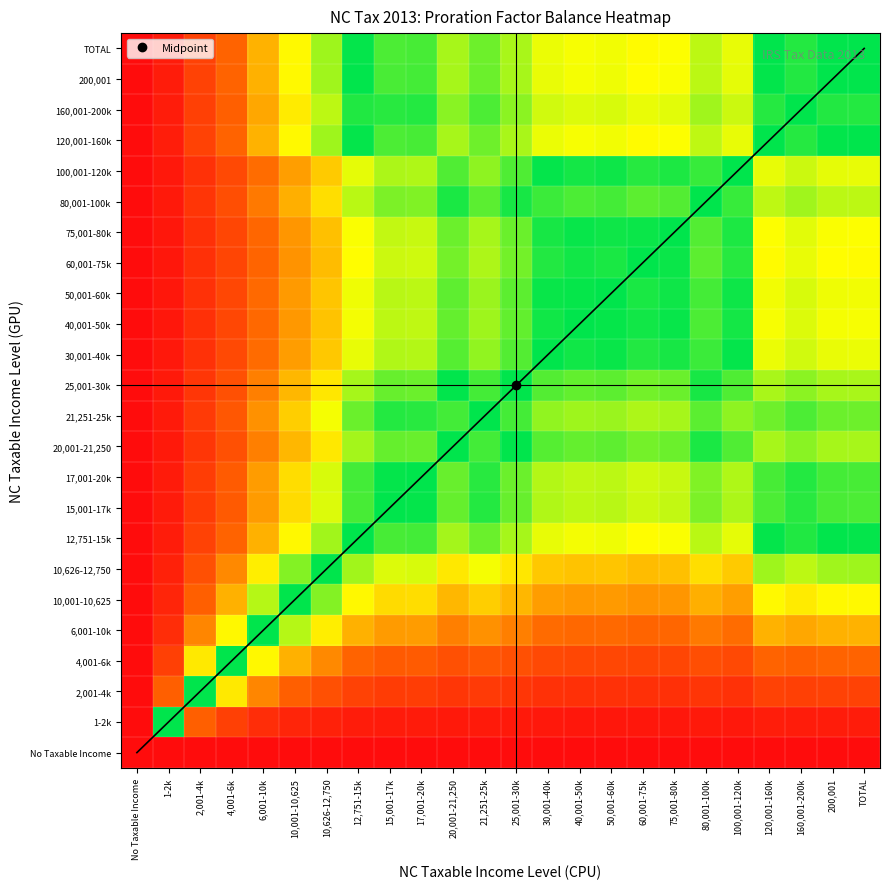

Reading left to right, what are all the values shown in this chart?

No Taxable Income: No Taxable Income=0.0	1-2k=0.0	2,001-4k=0.0	4,001-6k=0.0	6,001-10k=0.0	10,001-10,625=0.0	10,626-12,750=0.0	12,751-15k=0.0	15,001-17k=0.0	17,001-20k=0.0	20,001-21,250=0.0	21,251-25k=0.0	25,001-30k=0.0	30,001-40k=0.0	40,001-50k=0.0	50,001-60k=0.0	60,001-75k=0.0	75,001-80k=0.0	80,001-100k=0.0	100,001-120k=0.0	120,001-160k=0.0	160,001-200k=0.0	200,001=0.0	TOTAL=0.0
1-2k: No Taxable Income=0.0	1-2k=1.0	2,001-4k=0.3	4,001-6k=0.2	6,001-10k=0.1	10,001-10,625=0.1	10,626-12,750=0.1	12,751-15k=0.1	15,001-17k=0.1	17,001-20k=0.1	20,001-21,250=0.0	21,251-25k=0.1	25,001-30k=0.0	30,001-40k=0.0	40,001-50k=0.0	50,001-60k=0.0	60,001-75k=0.0	75,001-80k=0.0	80,001-100k=0.0	100,001-120k=0.0	120,001-160k=0.1	160,001-200k=0.1	200,001=0.1	TOTAL=0.1
2,001-4k: No Taxable Income=0.0	1-2k=0.3	2,001-4k=1.0	4,001-6k=0.6	6,001-10k=0.4	10,001-10,625=0.3	10,626-12,750=0.3	12,751-15k=0.2	15,001-17k=0.2	17,001-20k=0.2	20,001-21,250=0.2	21,251-25k=0.2	25,001-30k=0.2	30,001-40k=0.1	40,001-50k=0.1	50,001-60k=0.1	60,001-75k=0.1	75,001-80k=0.1	80,001-100k=0.2	100,001-120k=0.1	120,001-160k=0.2	160,001-200k=0.2	200,001=0.2	TOTAL=0.2
4,001-6k: No Taxable Income=0.0	1-2k=0.2	2,001-4k=0.6	4,001-6k=1.0	6,001-10k=0.7	10,001-10,625=0.5	10,626-12,750=0.4	12,751-15k=0.3	15,001-17k=0.3	17,001-20k=0.3	20,001-21,250=0.3	21,251-25k=0.3	25,001-30k=0.3	30,001-40k=0.2	40,001-50k=0.2	50,001-60k=0.2	60,001-75k=0.2	75,001-80k=0.2	80,001-100k=0.2	100,001-120k=0.2	120,001-160k=0.3	160,001-200k=0.3	200,001=0.3	TOTAL=0.3
6,001-10k: No Taxable Income=0.0	1-2k=0.1	2,001-4k=0.4	4,001-6k=0.7	6,001-10k=1.0	10,001-10,625=0.8	10,626-12,750=0.6	12,751-15k=0.5	15,001-17k=0.4	17,001-20k=0.5	20,001-21,250=0.4	21,251-25k=0.4	25,001-30k=0.4	30,001-40k=0.3	40,001-50k=0.3	50,001-60k=0.3	60,001-75k=0.3	75,001-80k=0.3	80,001-100k=0.4	100,001-120k=0.3	120,001-160k=0.5	160,001-200k=0.5	200,001=0.5	TOTAL=0.5
10,001-10,625: No Taxable Income=0.0	1-2k=0.1	2,001-4k=0.3	4,001-6k=0.5	6,001-10k=0.8	10,001-10,625=1.0	10,626-12,750=0.8	12,751-15k=0.7	15,001-17k=0.6	17,001-20k=0.6	20,001-21,250=0.5	21,251-25k=0.6	25,001-30k=0.5	30,001-40k=0.5	40,001-50k=0.4	50,001-60k=0.4	60,001-75k=0.4	75,001-80k=0.4	80,001-100k=0.5	100,001-120k=0.5	120,001-160k=0.7	160,001-200k=0.6	200,001=0.7	TOTAL=0.7
10,626-12,750: No Taxable Income=0.0	1-2k=0.1	2,001-4k=0.3	4,001-6k=0.4	6,001-10k=0.6	10,001-10,625=0.8	10,626-12,750=1.0	12,751-15k=0.8	15,001-17k=0.7	17,001-20k=0.7	20,001-21,250=0.6	21,251-25k=0.7	25,001-30k=0.6	30,001-40k=0.5	40,001-50k=0.5	50,001-60k=0.5	60,001-75k=0.5	75,001-80k=0.5	80,001-100k=0.6	100,001-120k=0.6	120,001-160k=0.8	160,001-200k=0.8	200,001=0.8	TOTAL=0.8
12,751-15k: No Taxable Income=0.0	1-2k=0.1	2,001-4k=0.2	4,001-6k=0.3	6,001-10k=0.5	10,001-10,625=0.7	10,626-12,750=0.8	12,751-15k=1.0	15,001-17k=0.9	17,001-20k=0.9	20,001-21,250=0.8	21,251-25k=0.9	25,001-30k=0.8	30,001-40k=0.7	40,001-50k=0.7	50,001-60k=0.7	60,001-75k=0.7	75,001-80k=0.7	80,001-100k=0.8	100,001-120k=0.7	120,001-160k=1.0	160,001-200k=1.0	200,001=1.0	TOTAL=1.0
15,001-17k: No Taxable Income=0.0	1-2k=0.1	2,001-4k=0.2	4,001-6k=0.3	6,001-10k=0.4	10,001-10,625=0.6	10,626-12,750=0.7	12,751-15k=0.9	15,001-17k=1.0	17,001-20k=1.0	20,001-21,250=0.9	21,251-25k=1.0	25,001-30k=0.9	30,001-40k=0.8	40,001-50k=0.8	50,001-60k=0.8	60,001-75k=0.7	75,001-80k=0.7	80,001-100k=0.8	100,001-120k=0.8	120,001-160k=0.9	160,001-200k=0.9	200,001=0.9	TOTAL=0.9
17,001-20k: No Taxable Income=0.0	1-2k=0.1	2,001-4k=0.2	4,001-6k=0.3	6,001-10k=0.5	10,001-10,625=0.6	10,626-12,750=0.7	12,751-15k=0.9	15,001-17k=1.0	17,001-20k=1.0	20,001-21,250=0.9	21,251-25k=0.9	25,001-30k=0.9	30,001-40k=0.8	40,001-50k=0.7	50,001-60k=0.8	60,001-75k=0.7	75,001-80k=0.7	80,001-100k=0.8	100,001-120k=0.8	120,001-160k=0.9	160,001-200k=1.0	200,001=0.9	TOTAL=0.9
20,001-21,250: No Taxable Income=0.0	1-2k=0.0	2,001-4k=0.2	4,001-6k=0.3	6,001-10k=0.4	10,001-10,625=0.5	10,626-12,750=0.6	12,751-15k=0.8	15,001-17k=0.9	17,001-20k=0.9	20,001-21,250=1.0	21,251-25k=0.9	25,001-30k=1.0	30,001-40k=0.9	40,001-50k=0.9	50,001-60k=0.9	60,001-75k=0.8	75,001-80k=0.9	80,001-100k=1.0	100,001-120k=0.9	120,001-160k=0.8	160,001-200k=0.8	200,001=0.8	TOTAL=0.8
21,251-25k: No Taxable Income=0.0	1-2k=0.1	2,001-4k=0.2	4,001-6k=0.3	6,001-10k=0.4	10,001-10,625=0.6	10,626-12,750=0.7	12,751-15k=0.9	15,001-17k=1.0	17,001-20k=0.9	20,001-21,250=0.9	21,251-25k=1.0	25,001-30k=0.9	30,001-40k=0.8	40,001-50k=0.8	50,001-60k=0.8	60,001-75k=0.8	75,001-80k=0.8	80,001-100k=0.9	100,001-120k=0.8	120,001-160k=0.9	160,001-200k=0.9	200,001=0.9	TOTAL=0.9
25,001-30k: No Taxable Income=0.0	1-2k=0.0	2,001-4k=0.2	4,001-6k=0.3	6,001-10k=0.4	10,001-10,625=0.5	10,626-12,750=0.6	12,751-15k=0.8	15,001-17k=0.9	17,001-20k=0.9	20,001-21,250=1.0	21,251-25k=0.9	25,001-30k=1.0	30,001-40k=0.9	40,001-50k=0.9	50,001-60k=0.9	60,001-75k=0.8	75,001-80k=0.9	80,001-100k=1.0	100,001-120k=0.9	120,001-160k=0.8	160,001-200k=0.8	200,001=0.8	TOTAL=0.8
30,001-40k: No Taxable Income=0.0	1-2k=0.0	2,001-4k=0.1	4,001-6k=0.2	6,001-10k=0.3	10,001-10,625=0.5	10,626-12,750=0.5	12,751-15k=0.7	15,001-17k=0.8	17,001-20k=0.8	20,001-21,250=0.9	21,251-25k=0.8	25,001-30k=0.9	30,001-40k=1.0	40,001-50k=1.0	50,001-60k=1.0	60,001-75k=1.0	75,001-80k=1.0	80,001-100k=0.9	100,001-120k=1.0	120,001-160k=0.7	160,001-200k=0.7	200,001=0.7	TOTAL=0.7
40,001-50k: No Taxable Income=0.0	1-2k=0.0	2,001-4k=0.1	4,001-6k=0.2	6,001-10k=0.3	10,001-10,625=0.4	10,626-12,750=0.5	12,751-15k=0.7	15,001-17k=0.8	17,001-20k=0.7	20,001-21,250=0.9	21,251-25k=0.8	25,001-30k=0.9	30,001-40k=1.0	40,001-50k=1.0	50,001-60k=1.0	60,001-75k=1.0	75,001-80k=1.0	80,001-100k=0.9	100,001-120k=1.0	120,001-160k=0.7	160,001-200k=0.7	200,001=0.7	TOTAL=0.7
50,001-60k: No Taxable Income=0.0	1-2k=0.0	2,001-4k=0.1	4,001-6k=0.2	6,001-10k=0.3	10,001-10,625=0.4	10,626-12,750=0.5	12,751-15k=0.7	15,001-17k=0.8	17,001-20k=0.8	20,001-21,250=0.9	21,251-25k=0.8	25,001-30k=0.9	30,001-40k=1.0	40,001-50k=1.0	50,001-60k=1.0	60,001-75k=1.0	75,001-80k=1.0	80,001-100k=0.9	100,001-120k=1.0	120,001-160k=0.7	160,001-200k=0.7	200,001=0.7	TOTAL=0.7
60,001-75k: No Taxable Income=0.0	1-2k=0.0	2,001-4k=0.1	4,001-6k=0.2	6,001-10k=0.3	10,001-10,625=0.4	10,626-12,750=0.5	12,751-15k=0.7	15,001-17k=0.7	17,001-20k=0.7	20,001-21,250=0.8	21,251-25k=0.8	25,001-30k=0.8	30,001-40k=1.0	40,001-50k=1.0	50,001-60k=1.0	60,001-75k=1.0	75,001-80k=1.0	80,001-100k=0.9	100,001-120k=0.9	120,001-160k=0.7	160,001-200k=0.7	200,001=0.7	TOTAL=0.7
75,001-80k: No Taxable Income=0.0	1-2k=0.0	2,001-4k=0.1	4,001-6k=0.2	6,001-10k=0.3	10,001-10,625=0.4	10,626-12,750=0.5	12,751-15k=0.7	15,001-17k=0.7	17,001-20k=0.7	20,001-21,250=0.9	21,251-25k=0.8	25,001-30k=0.9	30,001-40k=1.0	40,001-50k=1.0	50,001-60k=1.0	60,001-75k=1.0	75,001-80k=1.0	80,001-100k=0.9	100,001-120k=1.0	120,001-160k=0.7	160,001-200k=0.7	200,001=0.7	TOTAL=0.7
80,001-100k: No Taxable Income=0.0	1-2k=0.0	2,001-4k=0.2	4,001-6k=0.2	6,001-10k=0.4	10,001-10,625=0.5	10,626-12,750=0.6	12,751-15k=0.8	15,001-17k=0.8	17,001-20k=0.8	20,001-21,250=1.0	21,251-25k=0.9	25,001-30k=1.0	30,001-40k=0.9	40,001-50k=0.9	50,001-60k=0.9	60,001-75k=0.9	75,001-80k=0.9	80,001-100k=1.0	100,001-120k=0.9	120,001-160k=0.8	160,001-200k=0.8	200,001=0.8	TOTAL=0.8
100,001-120k: No Taxable Income=0.0	1-2k=0.0	2,001-4k=0.1	4,001-6k=0.2	6,001-10k=0.3	10,001-10,625=0.5	10,626-12,750=0.6	12,751-15k=0.7	15,001-17k=0.8	17,001-20k=0.8	20,001-21,250=0.9	21,251-25k=0.8	25,001-30k=0.9	30,001-40k=1.0	40,001-50k=1.0	50,001-60k=1.0	60,001-75k=0.9	75,001-80k=1.0	80,001-100k=0.9	100,001-120k=1.0	120,001-160k=0.7	160,001-200k=0.7	200,001=0.7	TOTAL=0.7
120,001-160k: No Taxable Income=0.0	1-2k=0.1	2,001-4k=0.2	4,001-6k=0.3	6,001-10k=0.5	10,001-10,625=0.7	10,626-12,750=0.8	12,751-15k=1.0	15,001-17k=0.9	17,001-20k=0.9	20,001-21,250=0.8	21,251-25k=0.9	25,001-30k=0.8	30,001-40k=0.7	40,001-50k=0.7	50,001-60k=0.7	60,001-75k=0.7	75,001-80k=0.7	80,001-100k=0.8	100,001-120k=0.7	120,001-160k=1.0	160,001-200k=1.0	200,001=1.0	TOTAL=1.0
160,001-200k: No Taxable Income=0.0	1-2k=0.1	2,001-4k=0.2	4,001-6k=0.3	6,001-10k=0.5	10,001-10,625=0.6	10,626-12,750=0.8	12,751-15k=1.0	15,001-17k=0.9	17,001-20k=1.0	20,001-21,250=0.8	21,251-25k=0.9	25,001-30k=0.8	30,001-40k=0.7	40,001-50k=0.7	50,001-60k=0.7	60,001-75k=0.7	75,001-80k=0.7	80,001-100k=0.8	100,001-120k=0.7	120,001-160k=1.0	160,001-200k=1.0	200,001=1.0	TOTAL=1.0
200,001: No Taxable Income=0.0	1-2k=0.1	2,001-4k=0.2	4,001-6k=0.3	6,001-10k=0.5	10,001-10,625=0.7	10,626-12,750=0.8	12,751-15k=1.0	15,001-17k=0.9	17,001-20k=0.9	20,001-21,250=0.8	21,251-25k=0.9	25,001-30k=0.8	30,001-40k=0.7	40,001-50k=0.7	50,001-60k=0.7	60,001-75k=0.7	75,001-80k=0.7	80,001-100k=0.8	100,001-120k=0.7	120,001-160k=1.0	160,001-200k=1.0	200,001=1.0	TOTAL=1.0
TOTAL: No Taxable Income=0.0	1-2k=0.1	2,001-4k=0.2	4,001-6k=0.3	6,001-10k=0.5	10,001-10,625=0.7	10,626-12,750=0.8	12,751-15k=1.0	15,001-17k=0.9	17,001-20k=0.9	20,001-21,250=0.8	21,251-25k=0.9	25,001-30k=0.8	30,001-40k=0.7	40,001-50k=0.7	50,001-60k=0.7	60,001-75k=0.7	75,001-80k=0.7	80,001-100k=0.8	100,001-120k=0.7	120,001-160k=1.0	160,001-200k=1.0	200,001=1.0	TOTAL=1.0